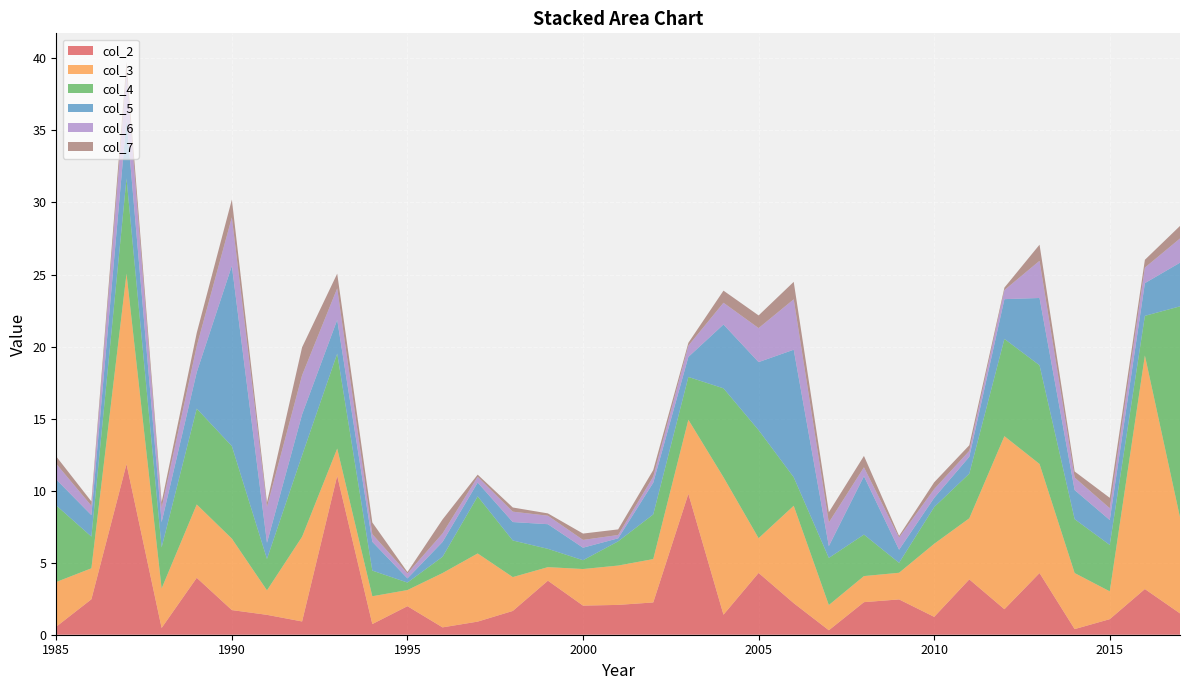

Reading left to right, transcribe all the data shown in this chart.

col_2: 1985=0.6	1986=2.5	1987=11.8	1988=0.5	1989=4.0	1990=1.7	1991=1.4	1992=0.9	1993=11.0	1994=0.7	1995=2.0	1996=0.5	1997=0.9	1998=1.6	1999=3.8	2000=2.0	2001=2.1	2002=2.2	2003=9.8	2004=1.4	2005=4.3	2006=2.2	2007=0.3	2008=2.3	2009=2.5	2010=1.2	2011=3.8	2012=1.8	2013=4.3	2014=0.4	2015=1.1	2016=3.2	2017=1.5
col_3: 1985=3.1	1986=2.1	1987=13.2	1988=2.7	1989=5.1	1990=5.0	1991=1.7	1992=5.9	1993=1.9	1994=1.9	1995=1.1	1996=3.8	1997=4.7	1998=2.4	1999=0.9	2000=2.5	2001=2.7	2002=3.0	2003=5.1	2004=9.5	2005=2.4	2006=6.8	2007=1.8	2008=1.8	2009=1.9	2010=5.1	2011=4.2	2012=12.0	2013=7.6	2014=3.9	2015=1.9	2016=16.2	2017=6.7
col_4: 1985=5.3	1986=2.2	1987=6.6	1988=2.9	1989=6.7	1990=6.4	1991=2.2	1992=5.7	1993=6.6	1994=1.8	1995=0.5	1996=1.1	1997=4.0	1998=2.5	1999=1.3	2000=0.6	2001=1.7	2002=3.1	2003=3.0	2004=6.2	2005=7.5	2006=2.0	2007=3.3	2008=2.9	2009=0.7	2010=2.5	2011=3.1	2012=6.8	2013=6.8	2014=3.7	2015=3.2	2016=2.8	2017=14.6
col_5: 1985=1.8	1986=1.5	1987=4.1	1988=1.8	1989=2.5	1990=12.5	1991=1.1	1992=2.8	1993=2.3	1994=2.0	1995=0.3	1996=1.0	1997=1.0	1998=1.3	1999=1.7	2000=0.9	2001=0.2	2002=2.2	2003=1.4	2004=4.4	2005=4.7	2006=8.8	2007=0.8	2008=4.0	2009=0.9	2010=0.6	2011=1.2	2012=2.8	2013=4.7	2014=2.0	2015=1.7	2016=2.3	2017=3.0
col_6: 1985=1.1	1986=0.7	1987=3.2	1988=1.0	1989=1.8	1990=3.4	1991=2.5	1992=2.7	1993=2.2	1994=0.5	1995=0.3	1996=0.6	1997=0.4	1998=0.7	1999=0.6	2000=0.5	2001=0.2	2002=0.4	2003=0.8	2004=1.5	2005=2.4	2006=3.5	2007=1.6	2008=0.6	2009=0.8	2010=0.6	2011=0.4	2012=0.6	2013=2.6	2014=0.9	2015=0.8	2016=1.1	2017=1.7
col_7: 1985=0.5	1986=0.3	1987=0.8	1988=0.4	1989=0.9	1990=1.2	1991=0.3	1992=1.9	1993=1.0	1994=0.8	1995=0.1	1996=1.0	1997=0.1	1998=0.3	1999=0.2	2000=0.4	2001=0.4	2002=0.5	2003=0.2	2004=0.8	2005=0.9	2006=1.2	2007=0.7	2008=0.8	2009=0.1	2010=0.5	2011=0.4	2012=0.2	2013=1.1	2014=0.4	2015=0.7	2016=0.5	2017=0.9